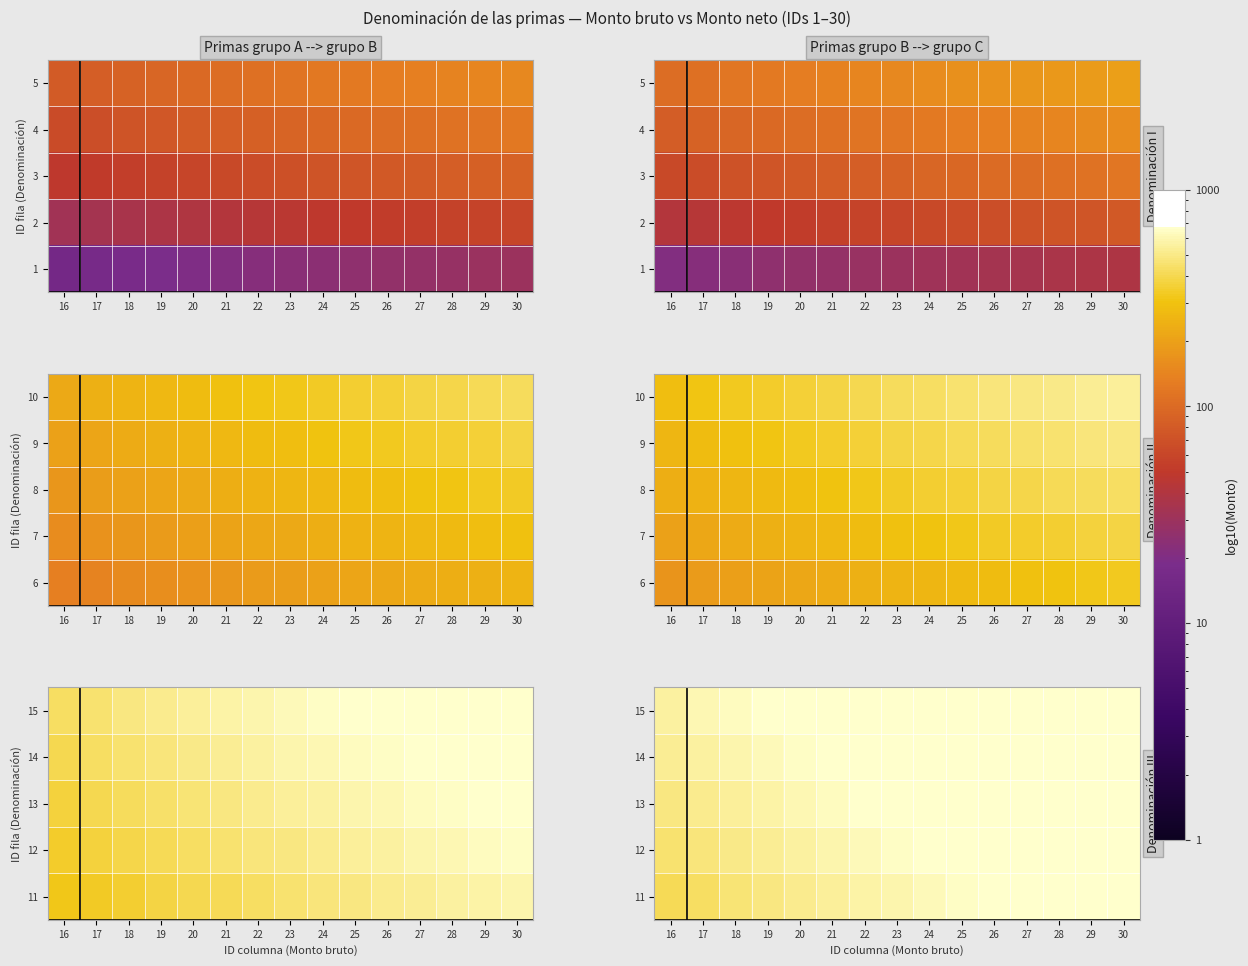

What is the maximum value shown in the chart?

1053.0